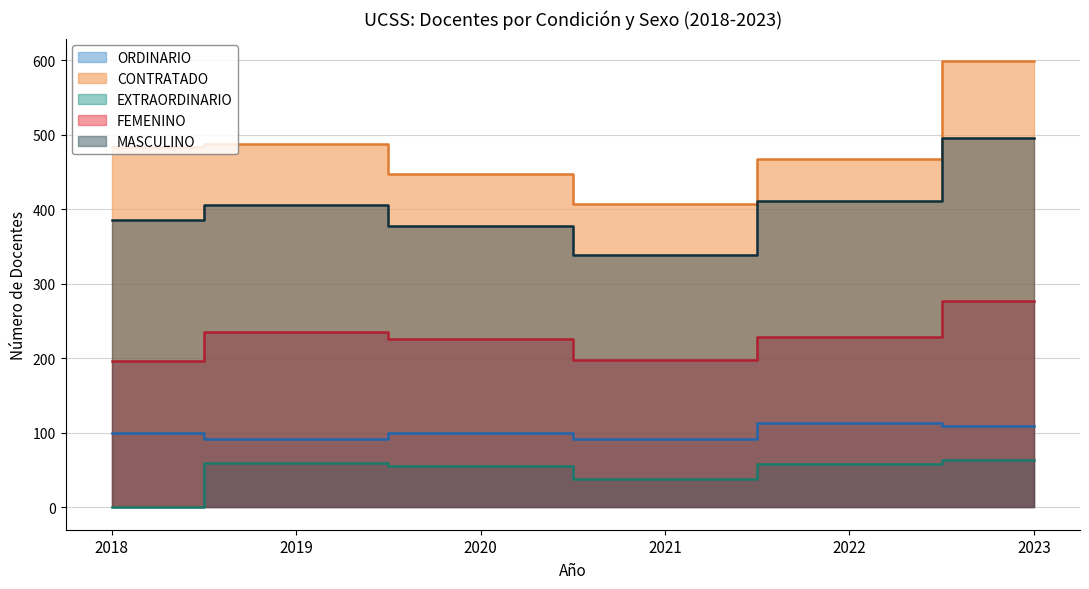

What are all the series names shown in the legend?

ORDINARIO, CONTRATADO, EXTRAORDINARIO, FEMENINO, MASCULINO